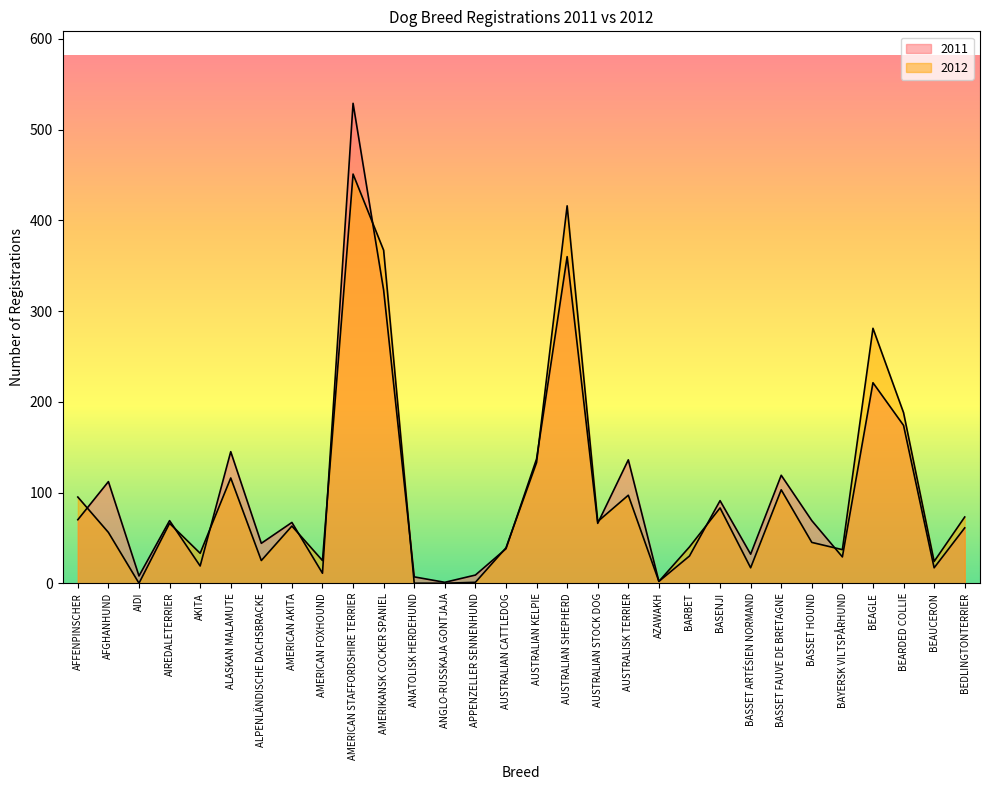

How many times do 2011 and 2012 cross each other?

13